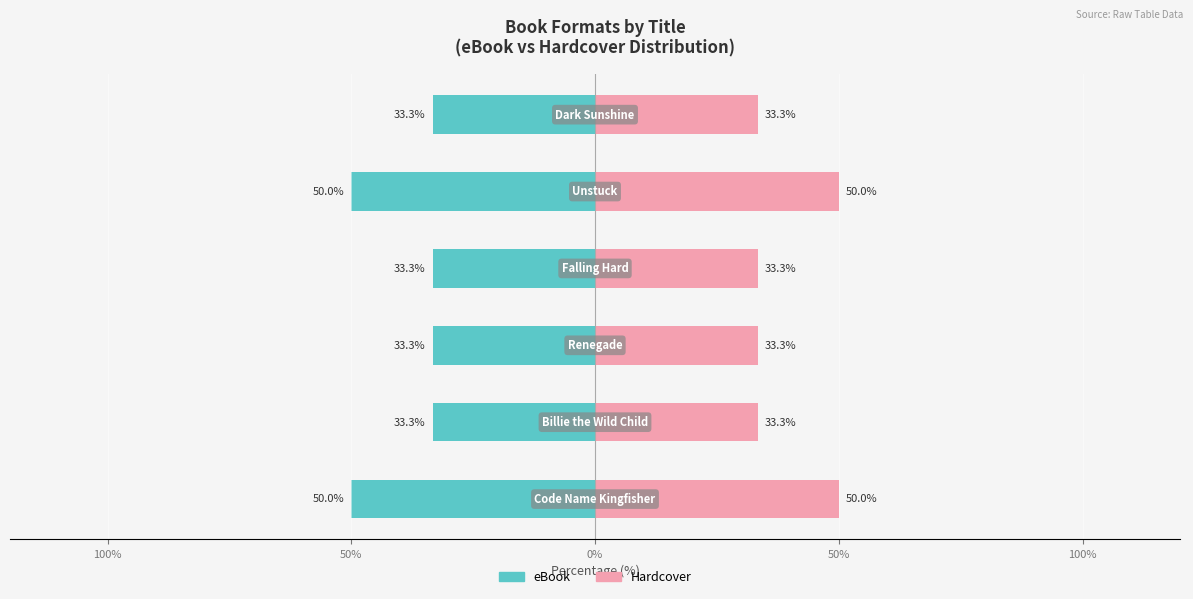

Reading left to right, what are all the values shown in this chart?

eBook: 150%=-50.0	100%=-33.3	50%=-33.3	0%=-33.3	50%=-50.0	100%=-33.3
Hardcover: 150%=50.0	100%=33.3	50%=33.3	0%=33.3	50%=50.0	100%=33.3